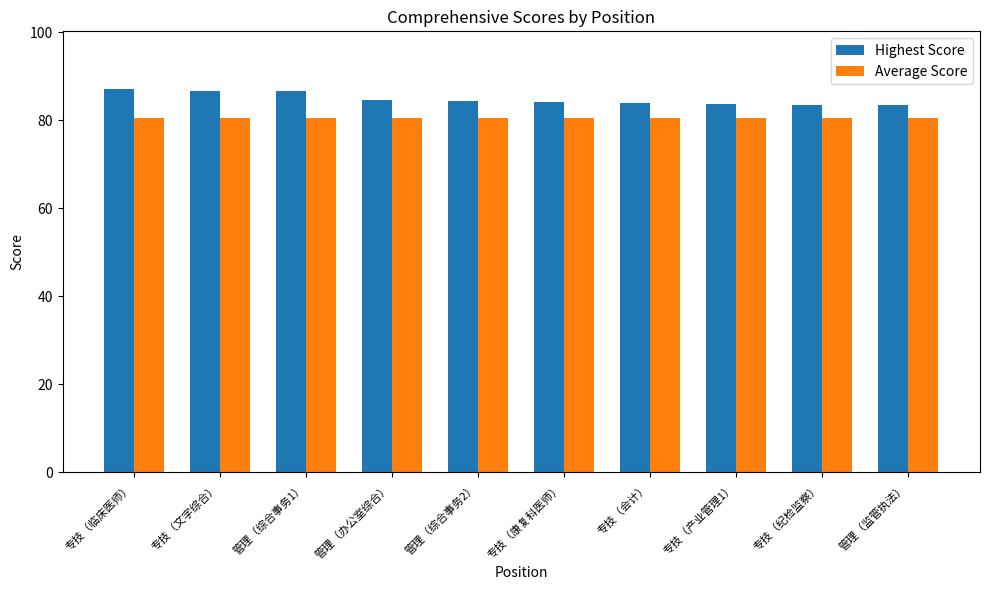

At how many categories does at least one series exceed 82?

10